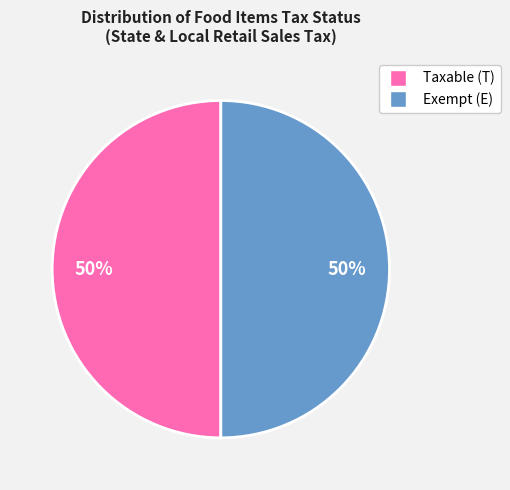

How many slices are in this pie chart?

2